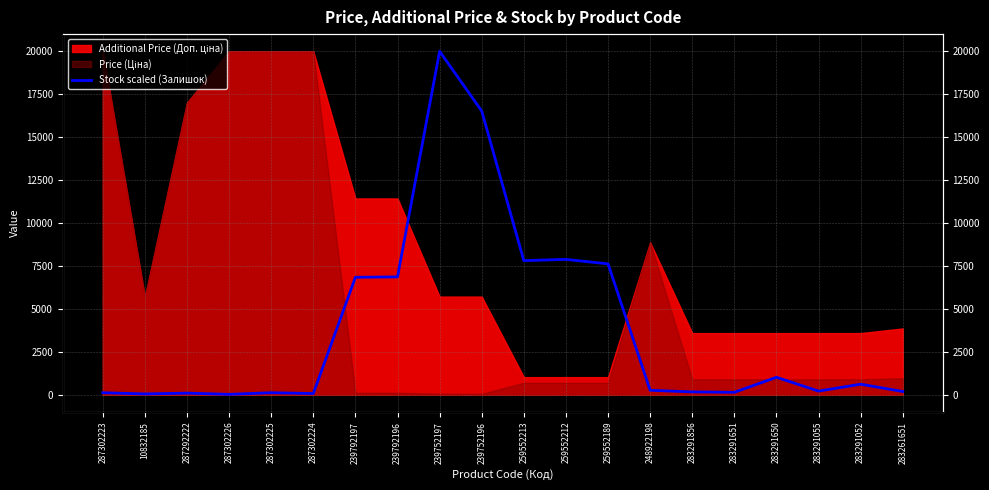

Read the value at 283291651.

141.8